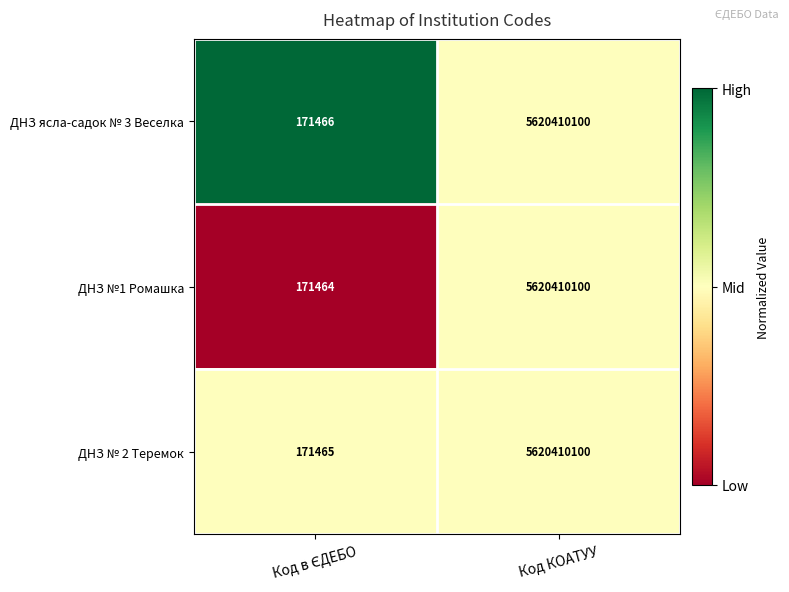

Reading right to left, extract all data points from this chart.

ДНЗ ясла-садок № 3 Веселка: 5620410100	171466
ДНЗ №1 Ромашка: 5620410100	171464
ДНЗ № 2 Теремок: 5620410100	171465